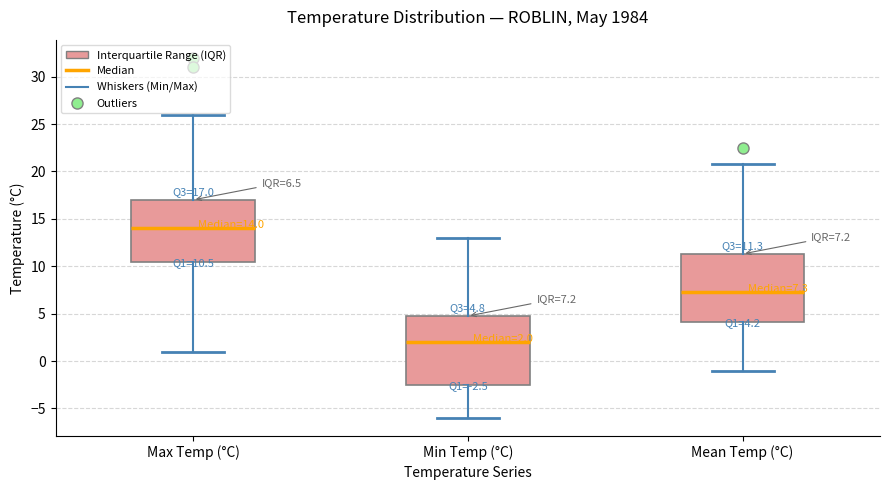

Which box's median line is the lowest?

Min Temp (°C)